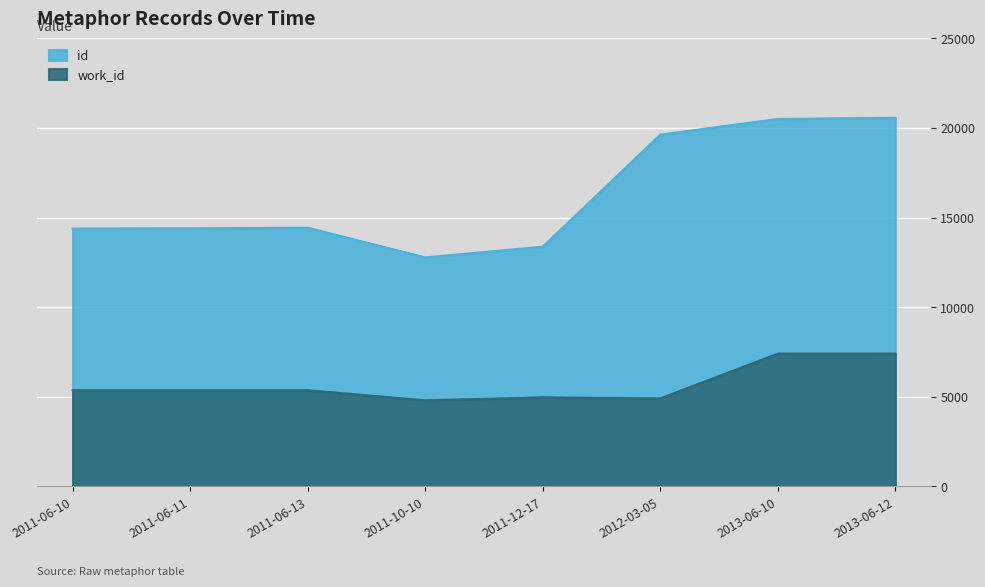

At which label is work_id closest to 6106?

2011-06-10